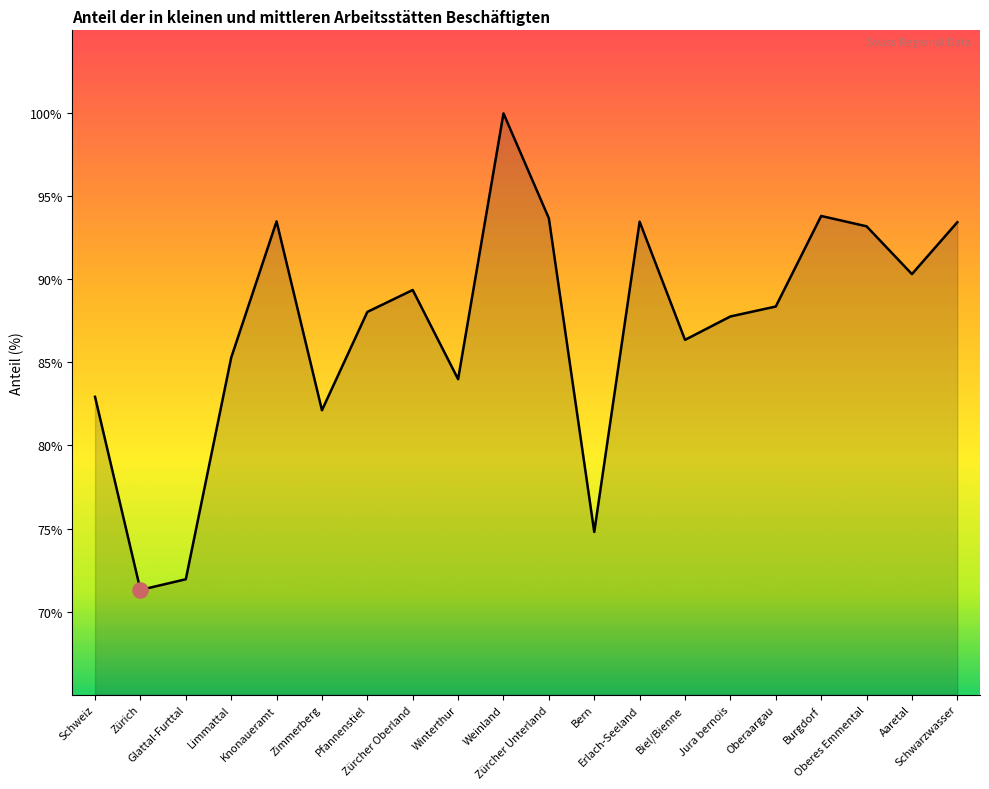

What is the ratio of the value at Jura bernois to the value at Schwarzwasser?

0.9